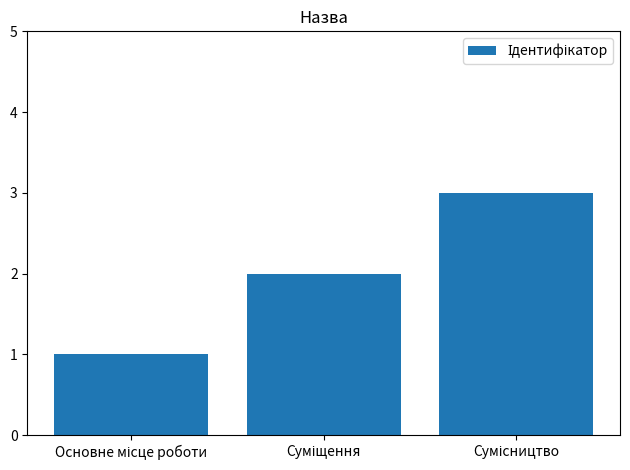

What is the difference between the maximum and minimum values?

2